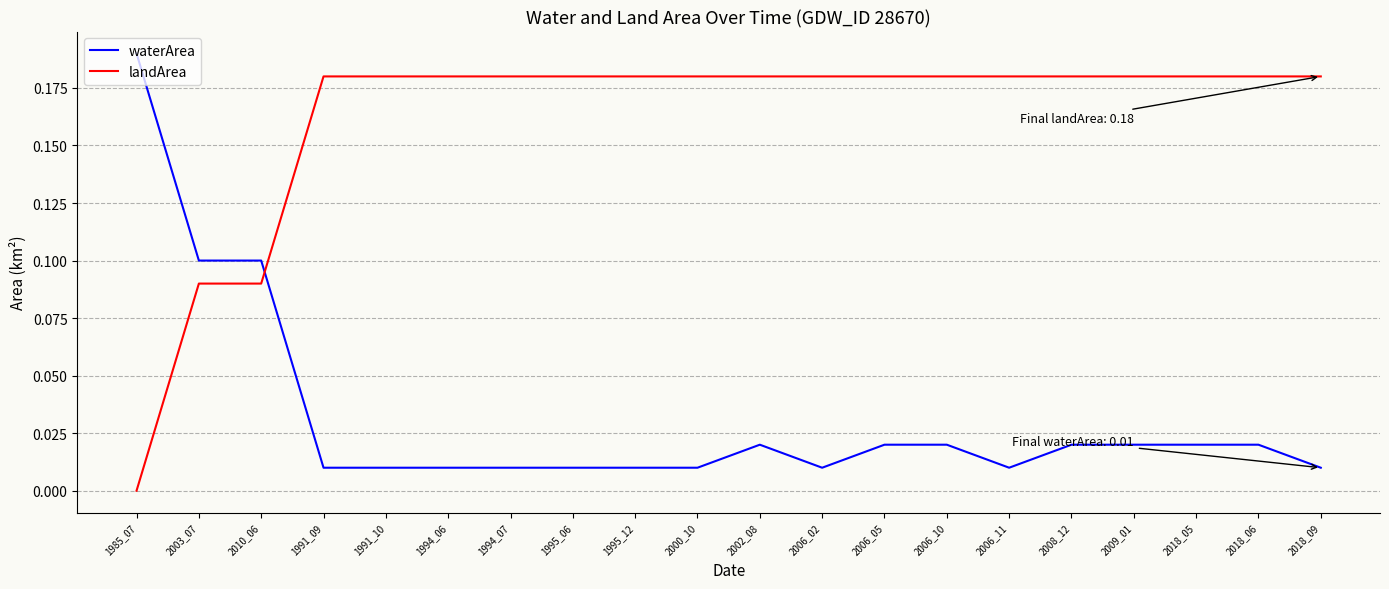

Does the chart have visible grid lines?

Yes